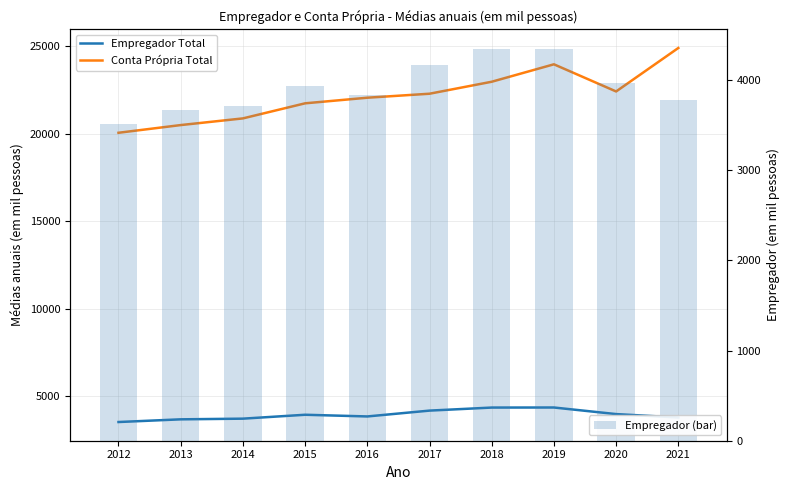

Is it true that Conta Própria Total equals 7898.1 at 2015?

False